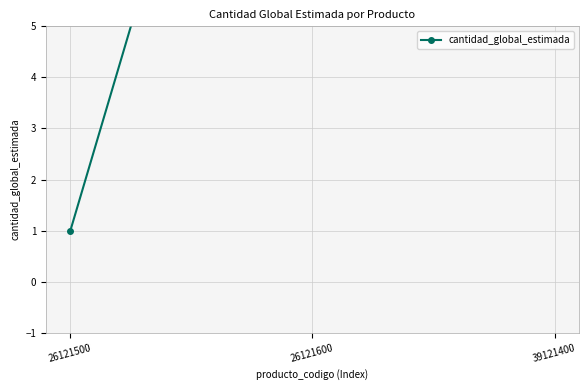

What is the difference between the values at 39121400 and 26121600?

11